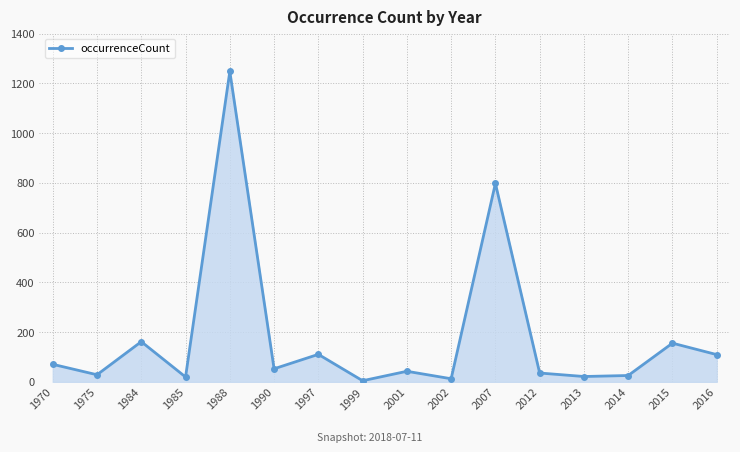

True or false: the data shows 63 at 1984.

False